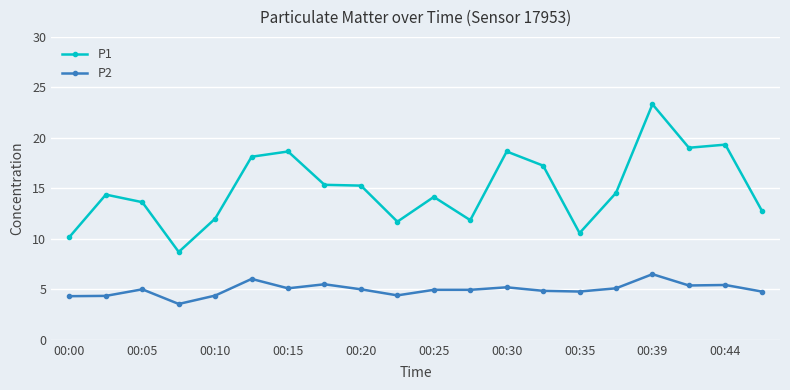

Which series has the largest range (max minus min)?

P1